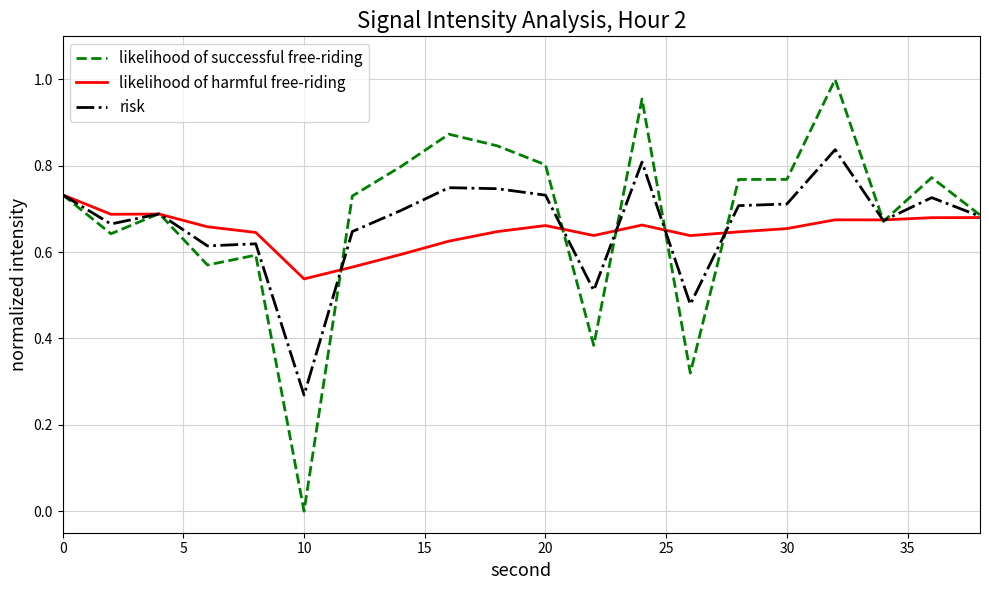

List the series in order of their peak value, lowest first.

likelihood of harmful free-riding, risk, likelihood of successful free-riding